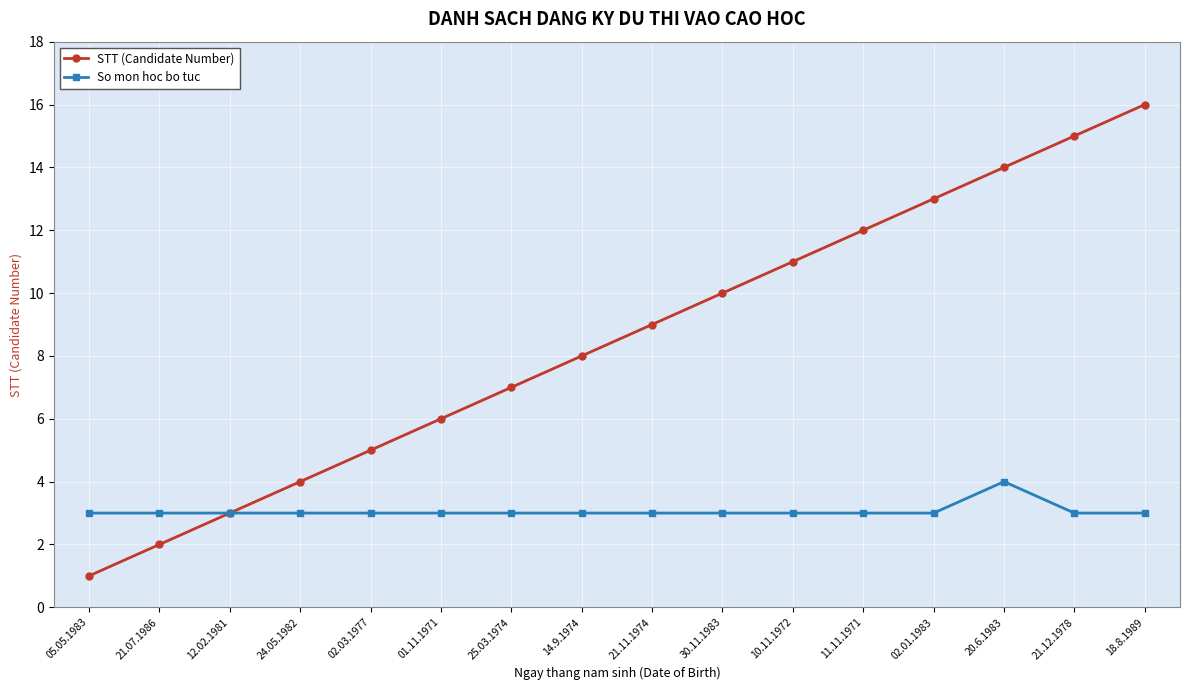

Count the number of categories in the chart.

16